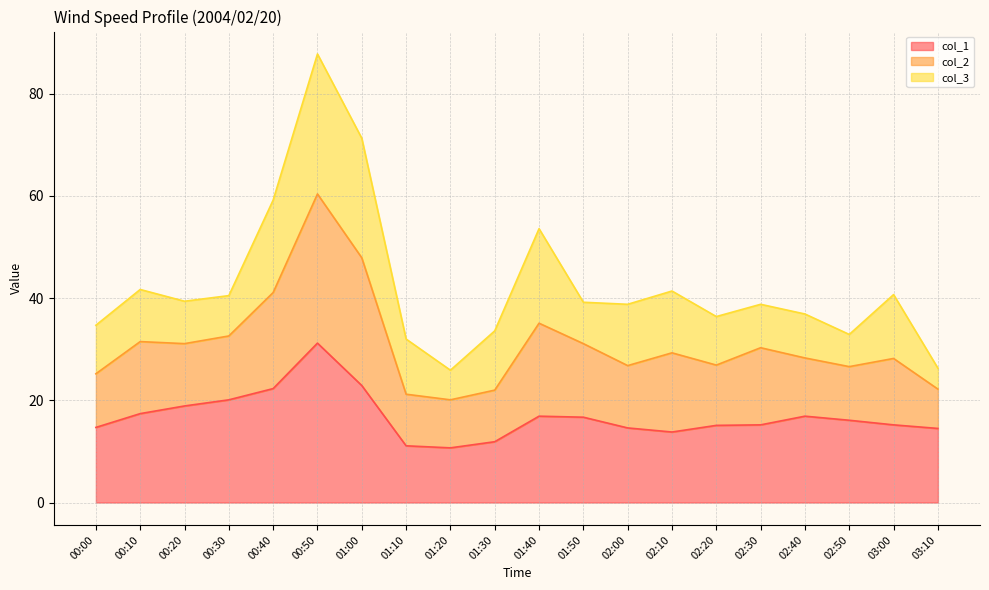

How many values in the col_1 series exceed 16?

10